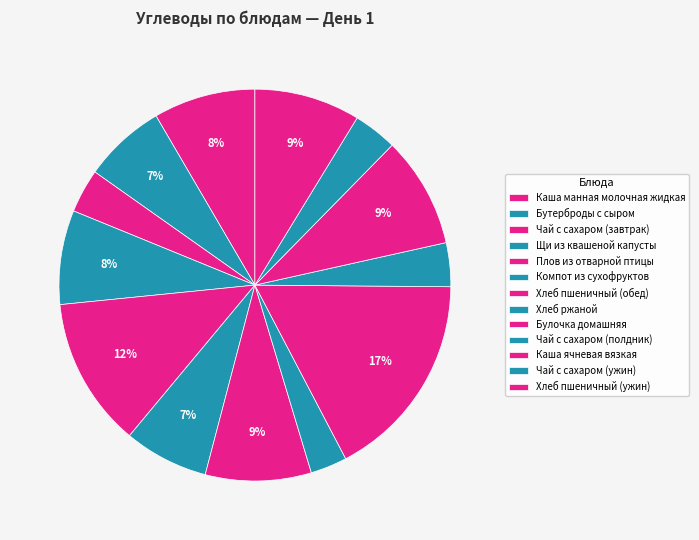

What is the total percentage of Хлеб ржаной and Плов из отварной птицы?

15.4%